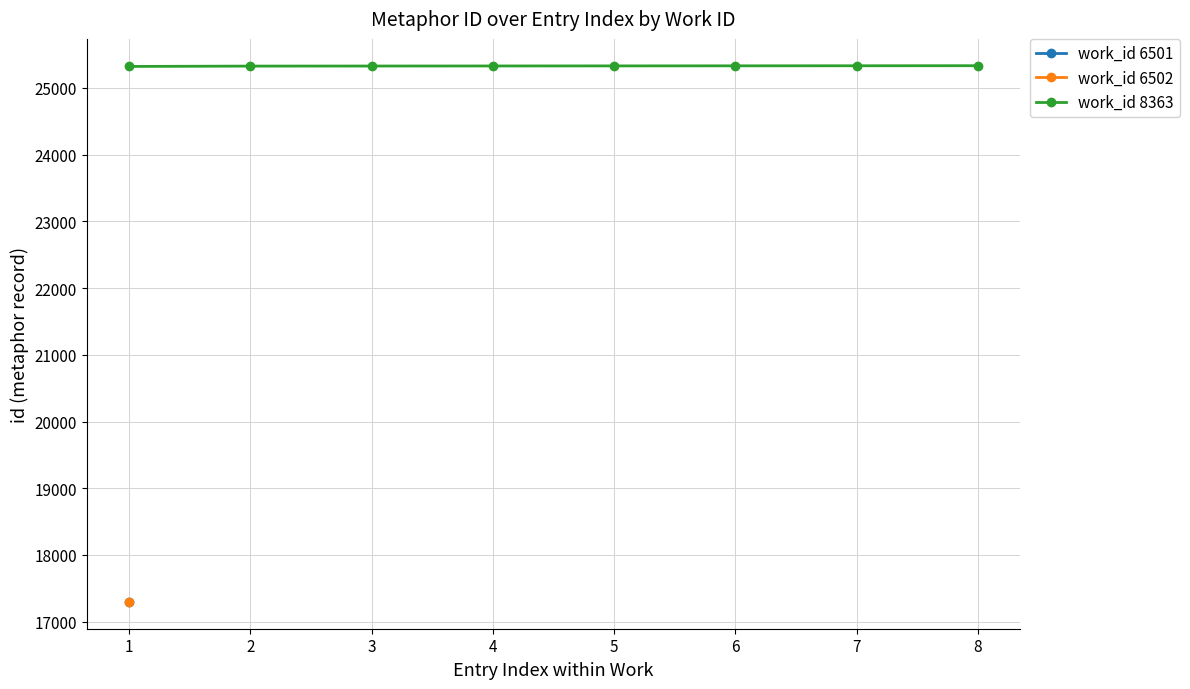

What is the value of the work_id 8363 point at the 7th from the left?

25331